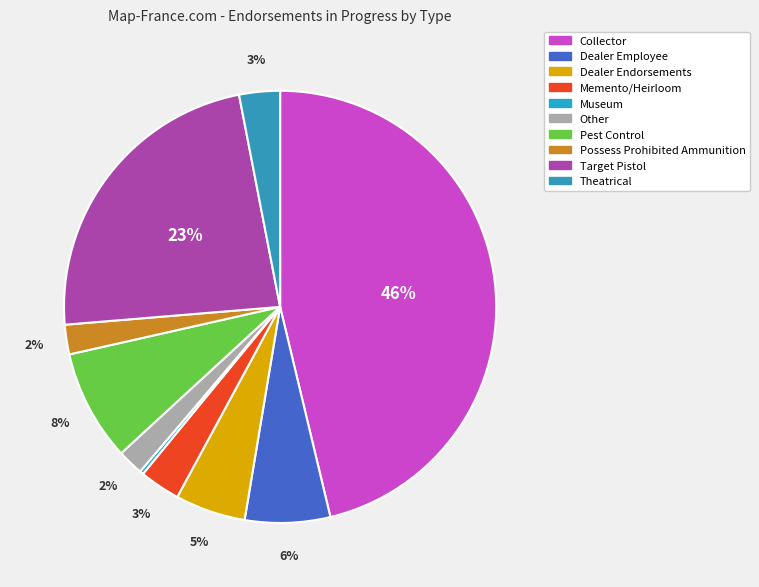

How many slices are in this pie chart?

10